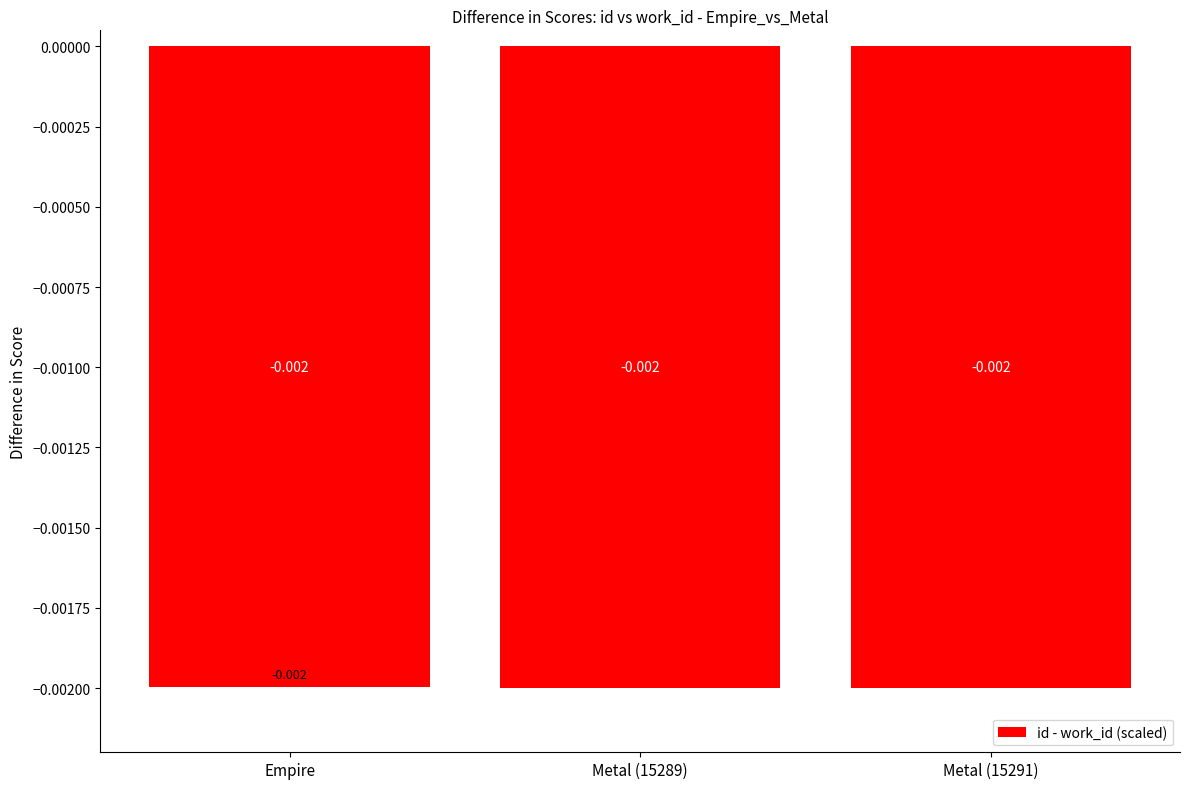

What is the label of the 1st bar from the left?

Empire